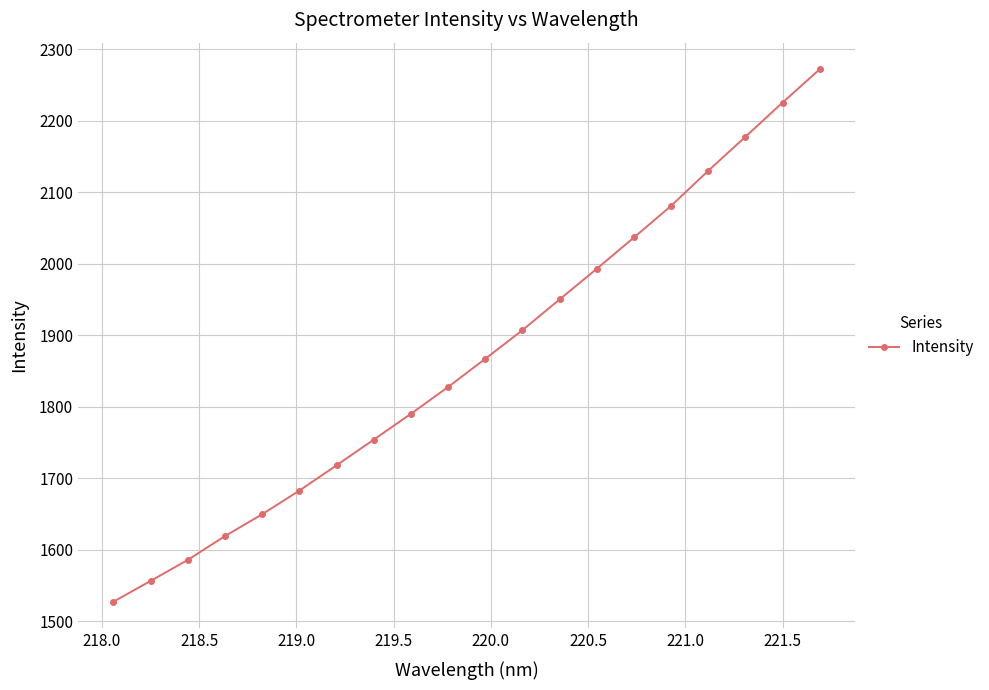

What is the value of the 16th point from the left?

2081.1